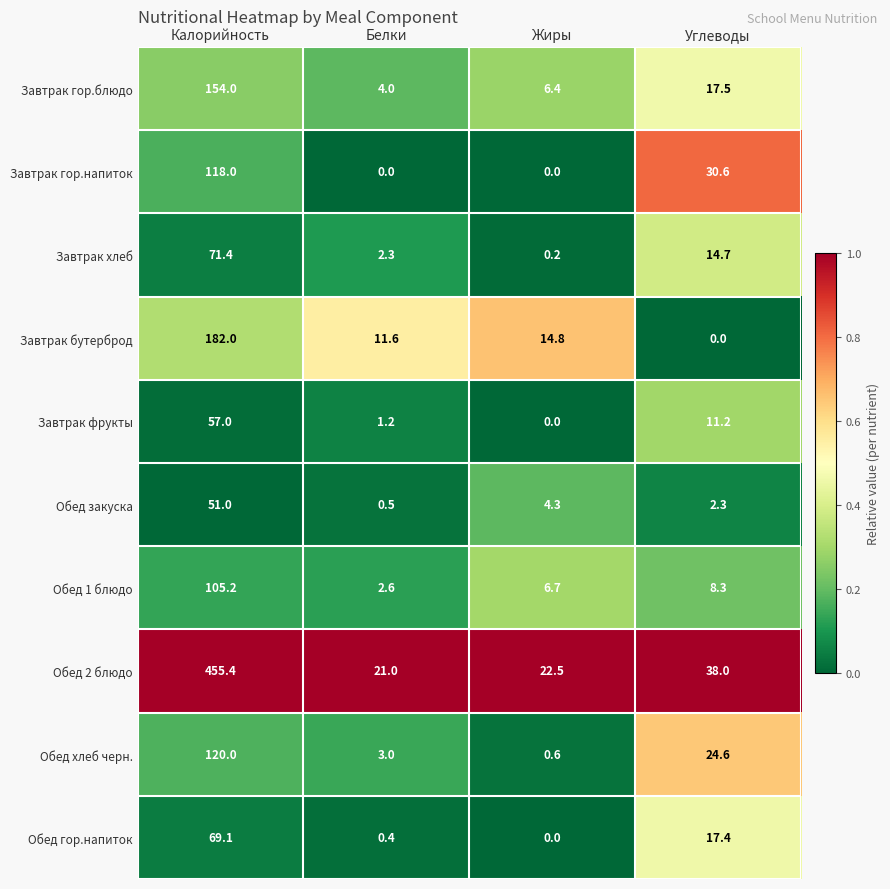

At which category is the sum across all series the highest?

Калорийность